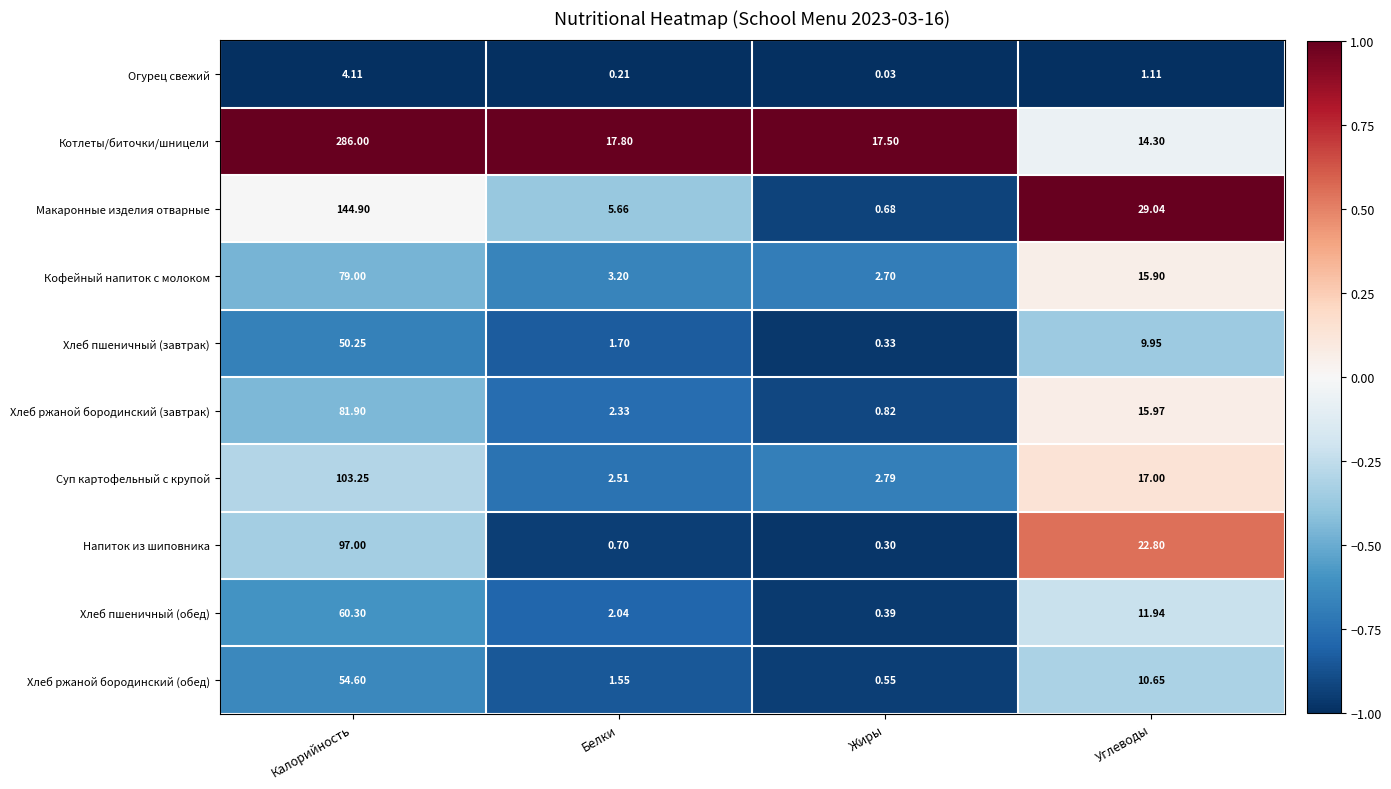

What is the total value across all series at Калорийность?

961.3